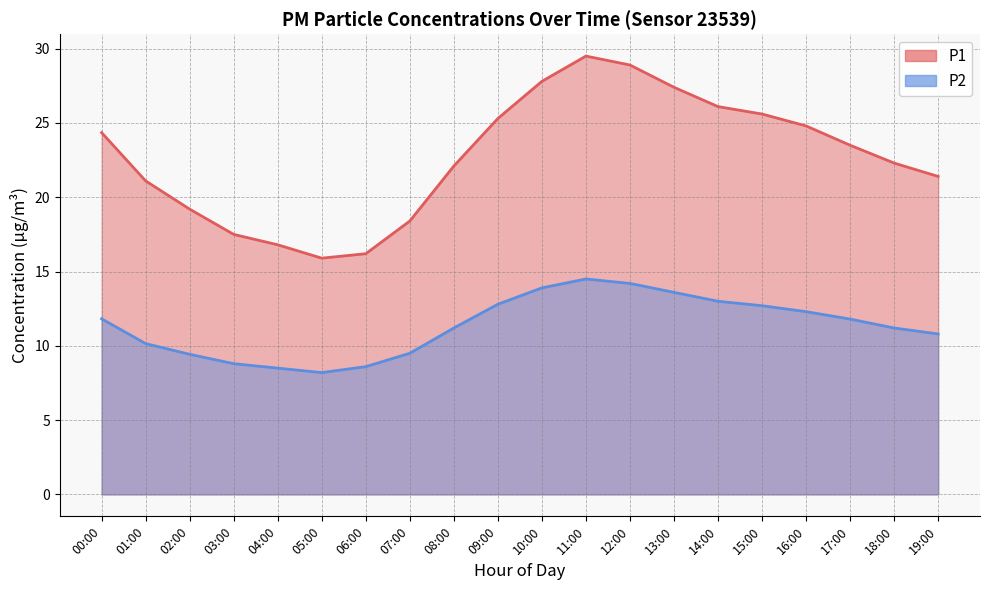

What is the average value of the P2 series?

11.3